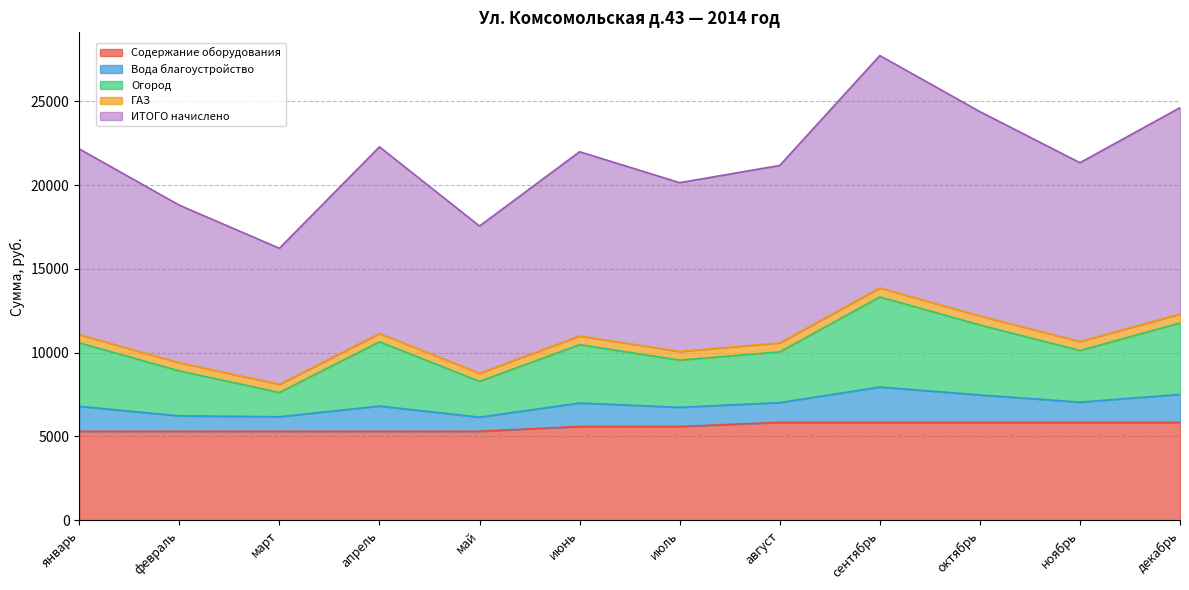

At which category is the sum across all series the highest?

сентябрь